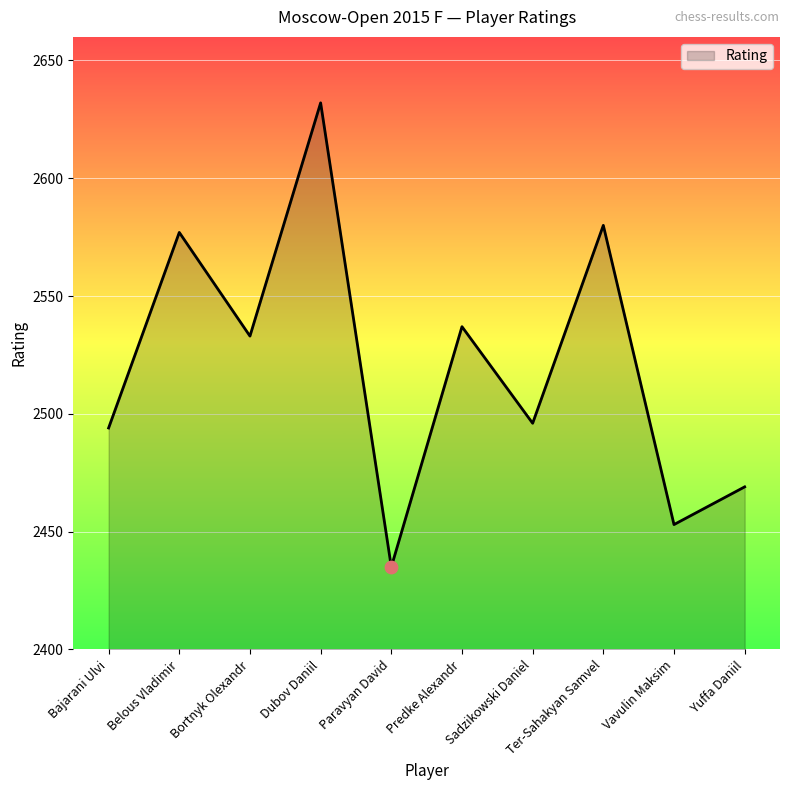

Which has a higher value, Yuffa Daniil or Paravyan David?

Yuffa Daniil